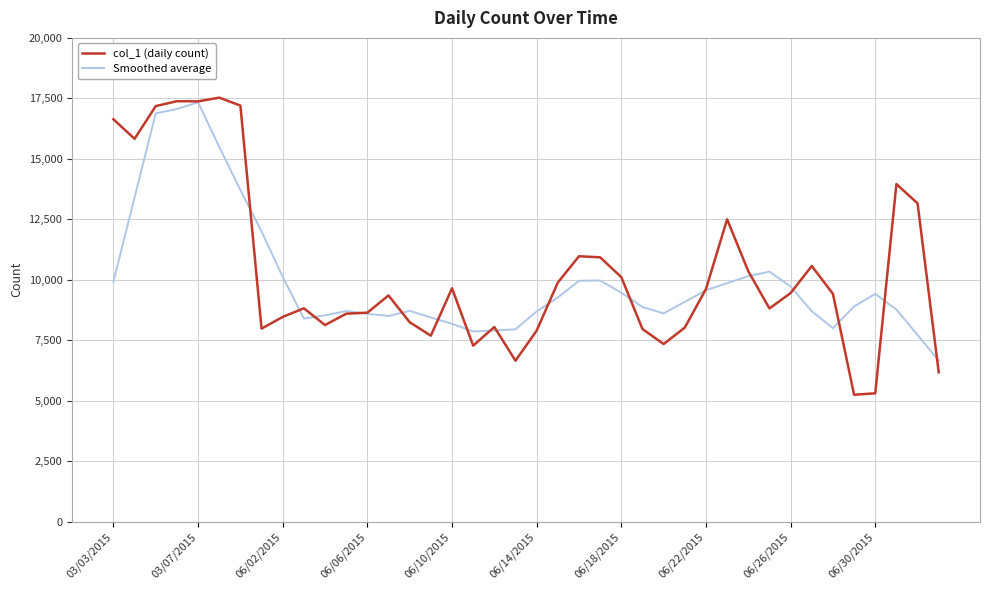

Does the chart have visible grid lines?

Yes